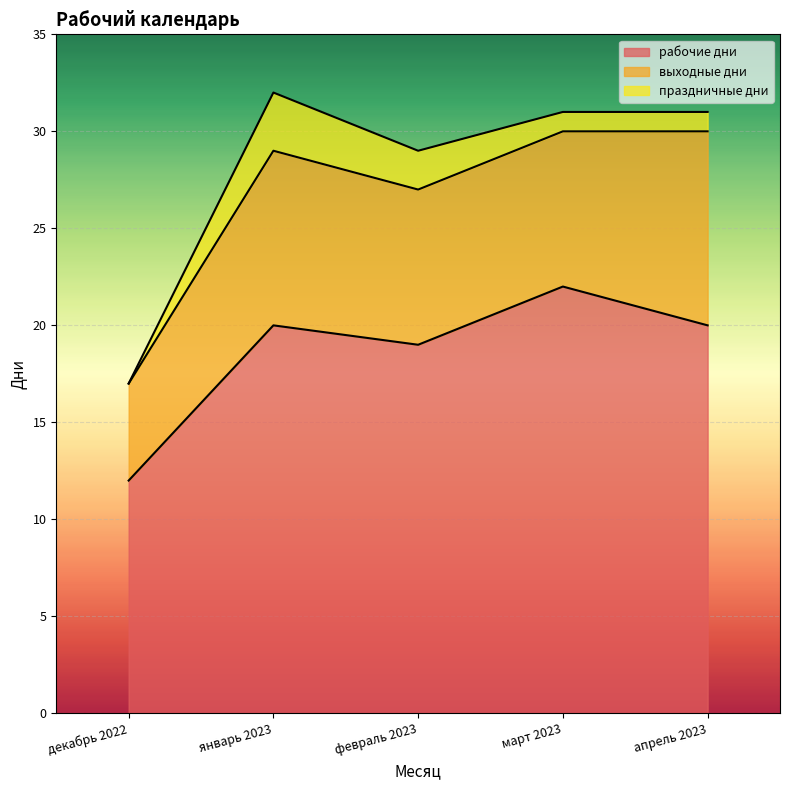

What is the highest value of the выходные дни series?

10